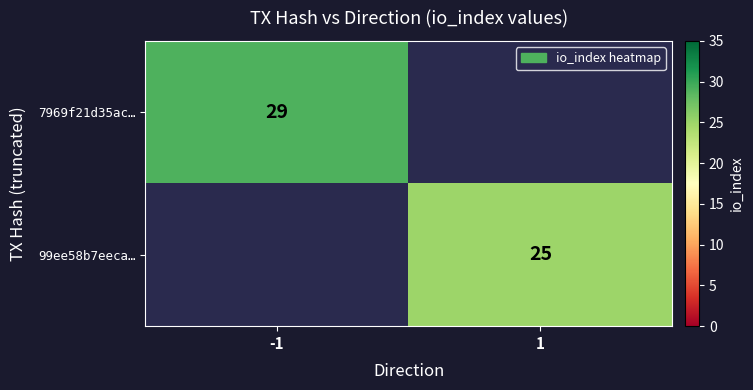

The 99ee58b7eeca… series shows 25 at 1. True or false?

True